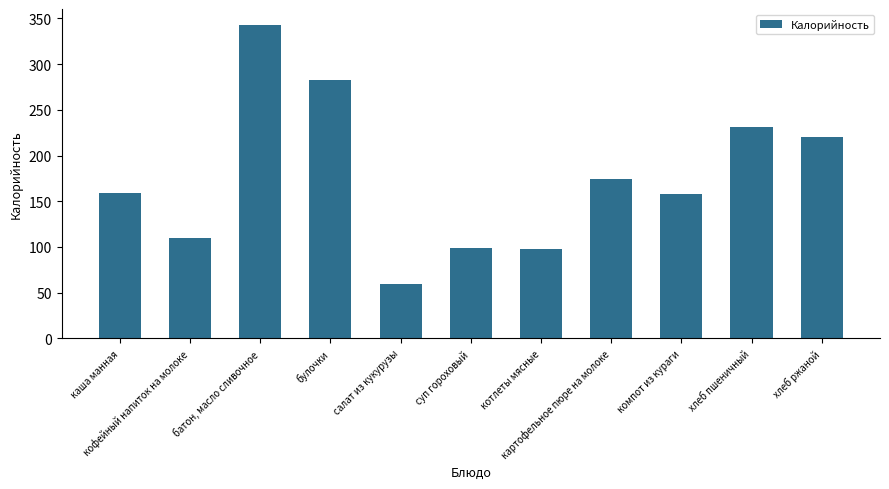

Which category has the lowest value across all series?

салат из кукурузы